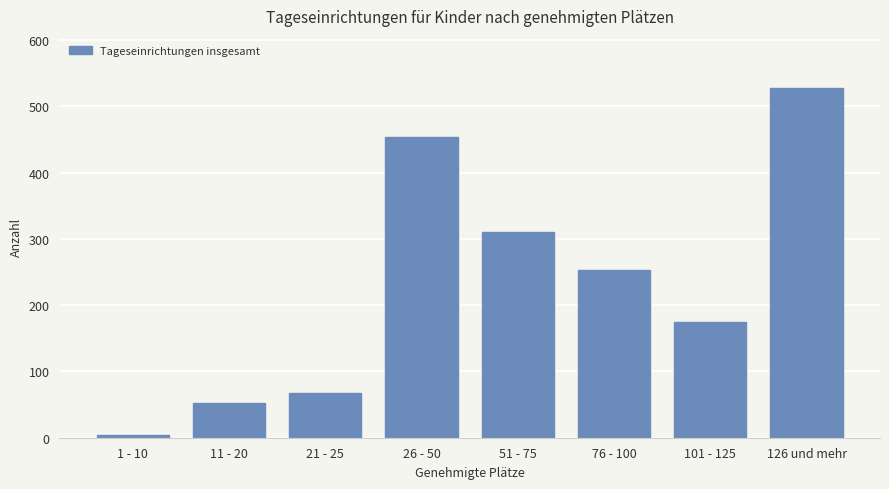

What is the approximate value at 11 - 20, to the nearest 50?

50